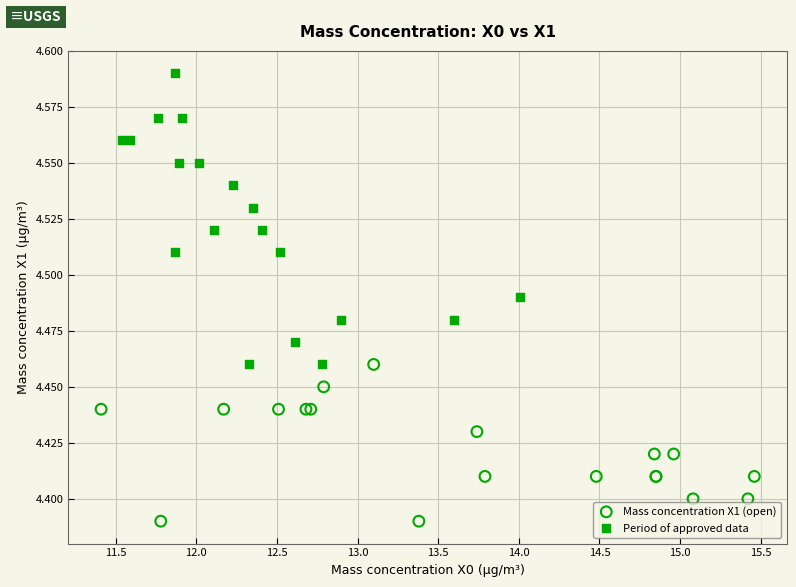

Which series has the largest Y range (max minus min)?

Period of approved data